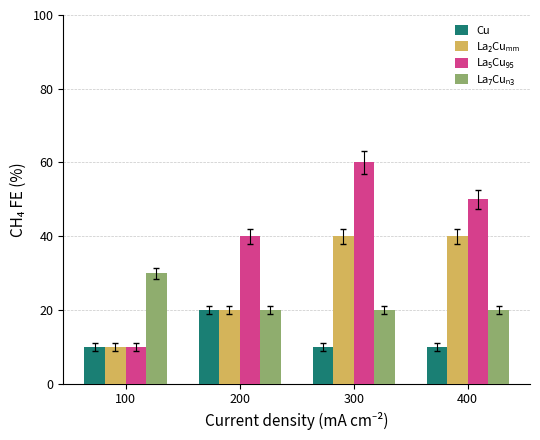

What is the greatest value displayed?

60